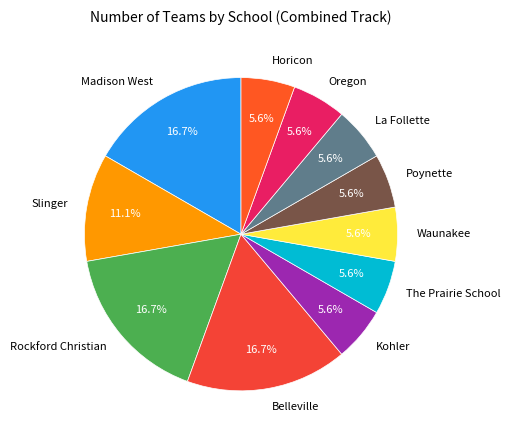

To the nearest percent, what percentage of the pie is The Prairie School?

6%